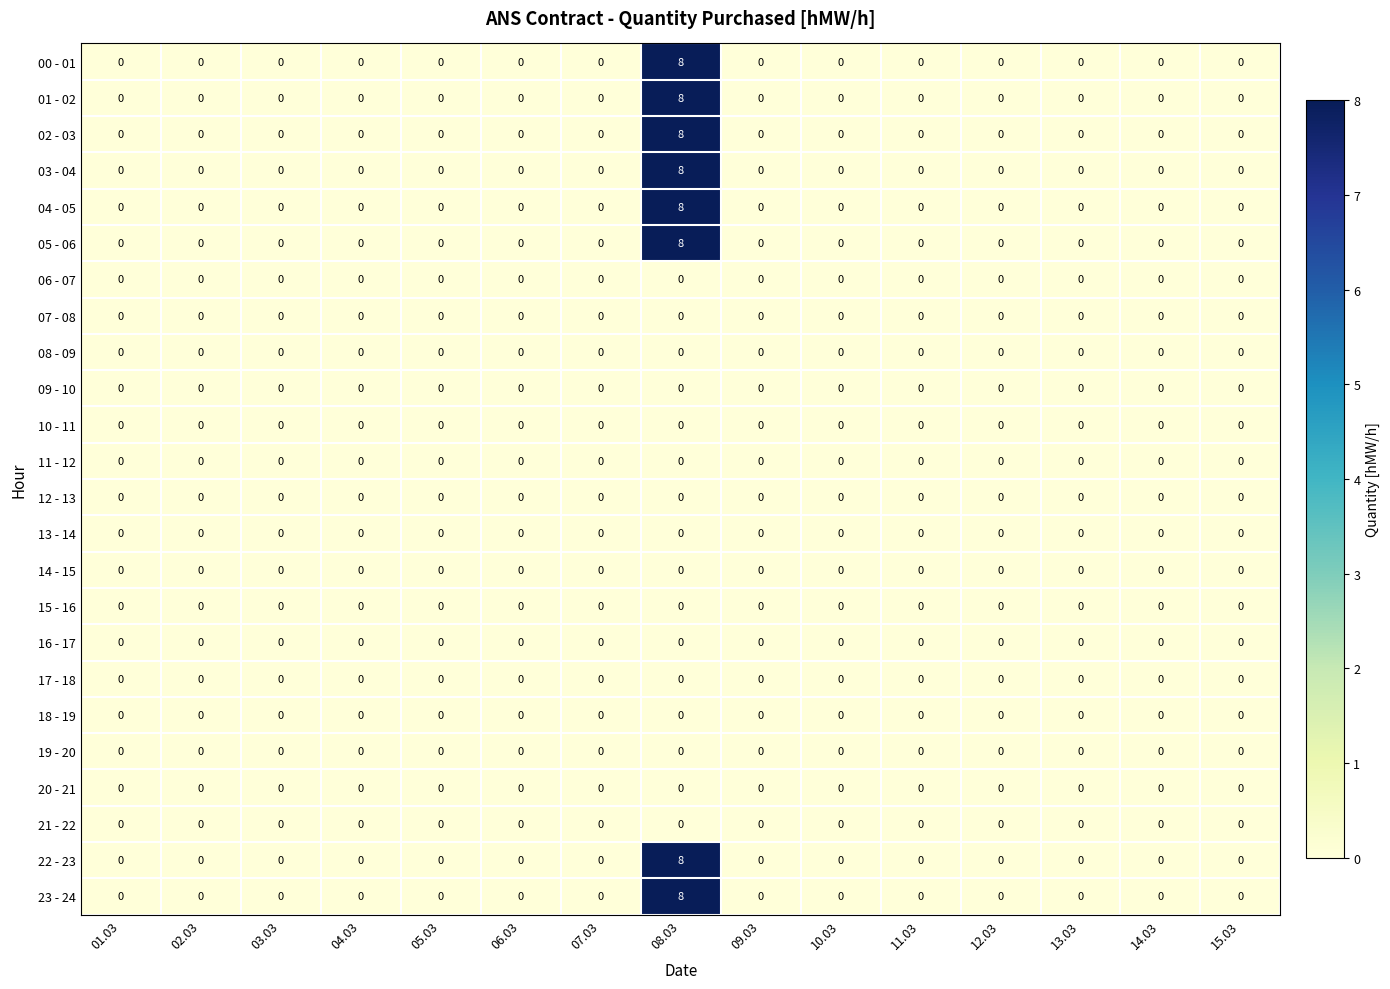

The 03 - 04 series shows 0 at 03.03. True or false?

True